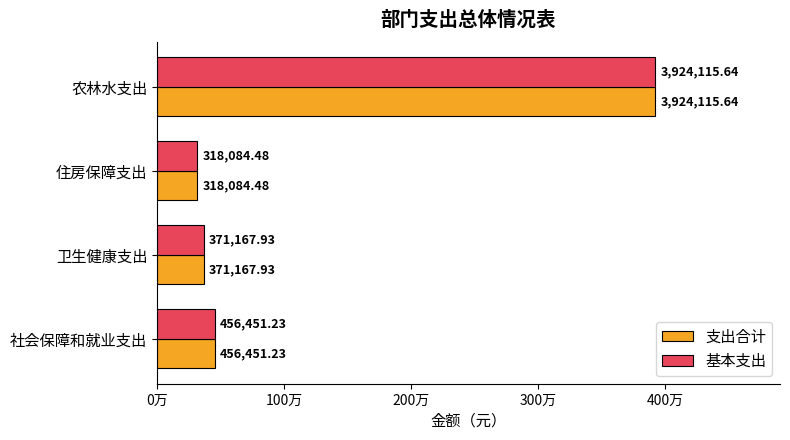

Which category has the highest value in the 支出合计 series?

农林水支出